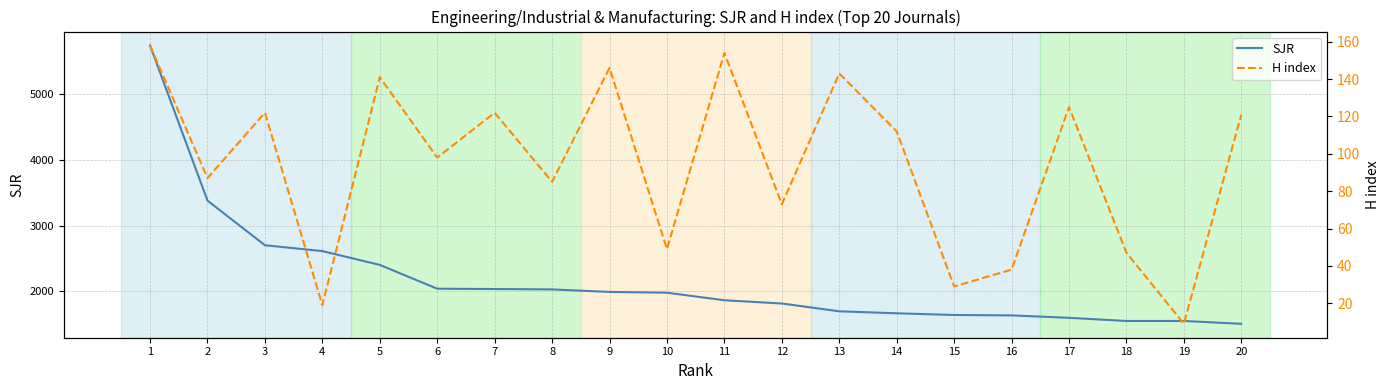

Where does the SJR series first go above 1978?

1